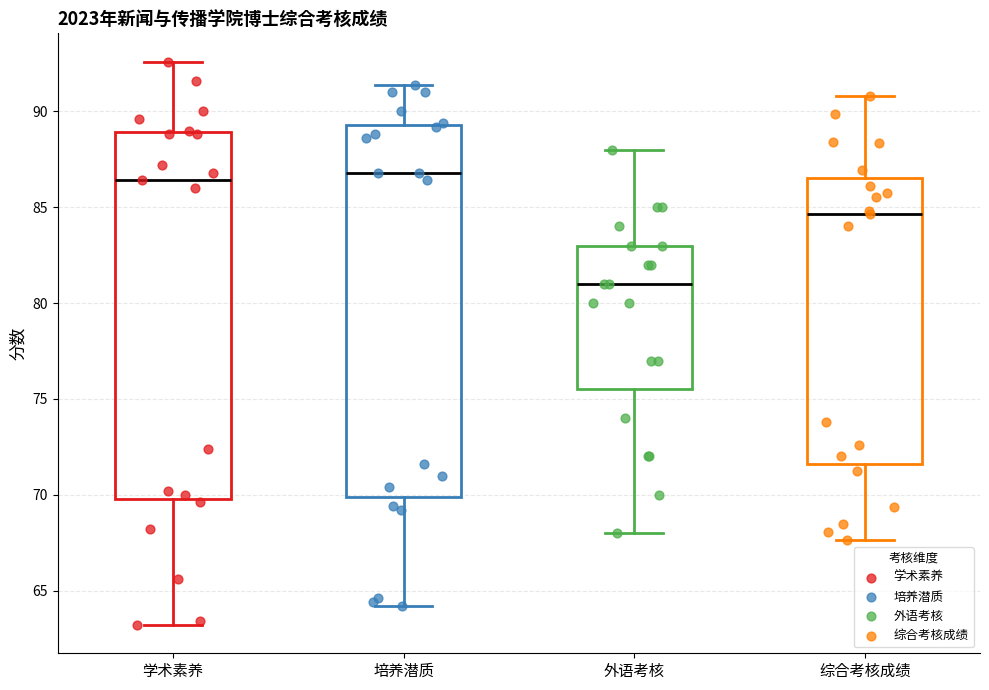

Reading left to right, read every box against the y-axis: the position of its median line, the range the box covers, and the ends of its whiskers. The values are not printed on the chart, so give them approximately, as read against the axis.

学术素养: median 86.5, box 70.0 to 89.0, whiskers 63.0 to 92.5
培养潜质: median 87.0, box 70.0 to 89.5, whiskers 64.0 to 91.5
外语考核: median 81.0, box 75.5 to 83.0, whiskers 68.0 to 88.0
综合考核成绩: median 84.5, box 71.5 to 86.5, whiskers 67.5 to 91.0